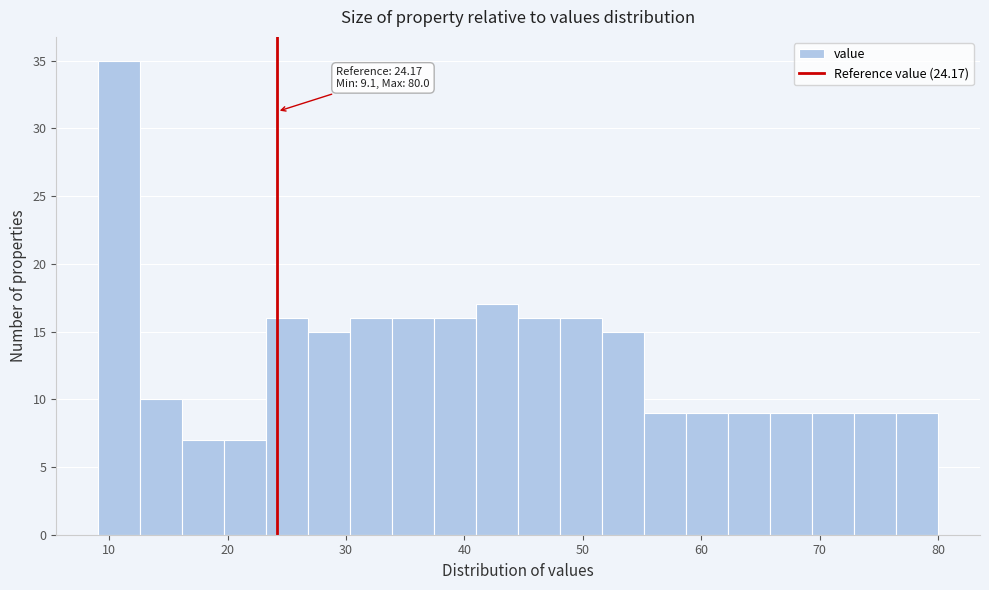

Read against the x-axis, roughly where is the centre of the tallest bar?

11